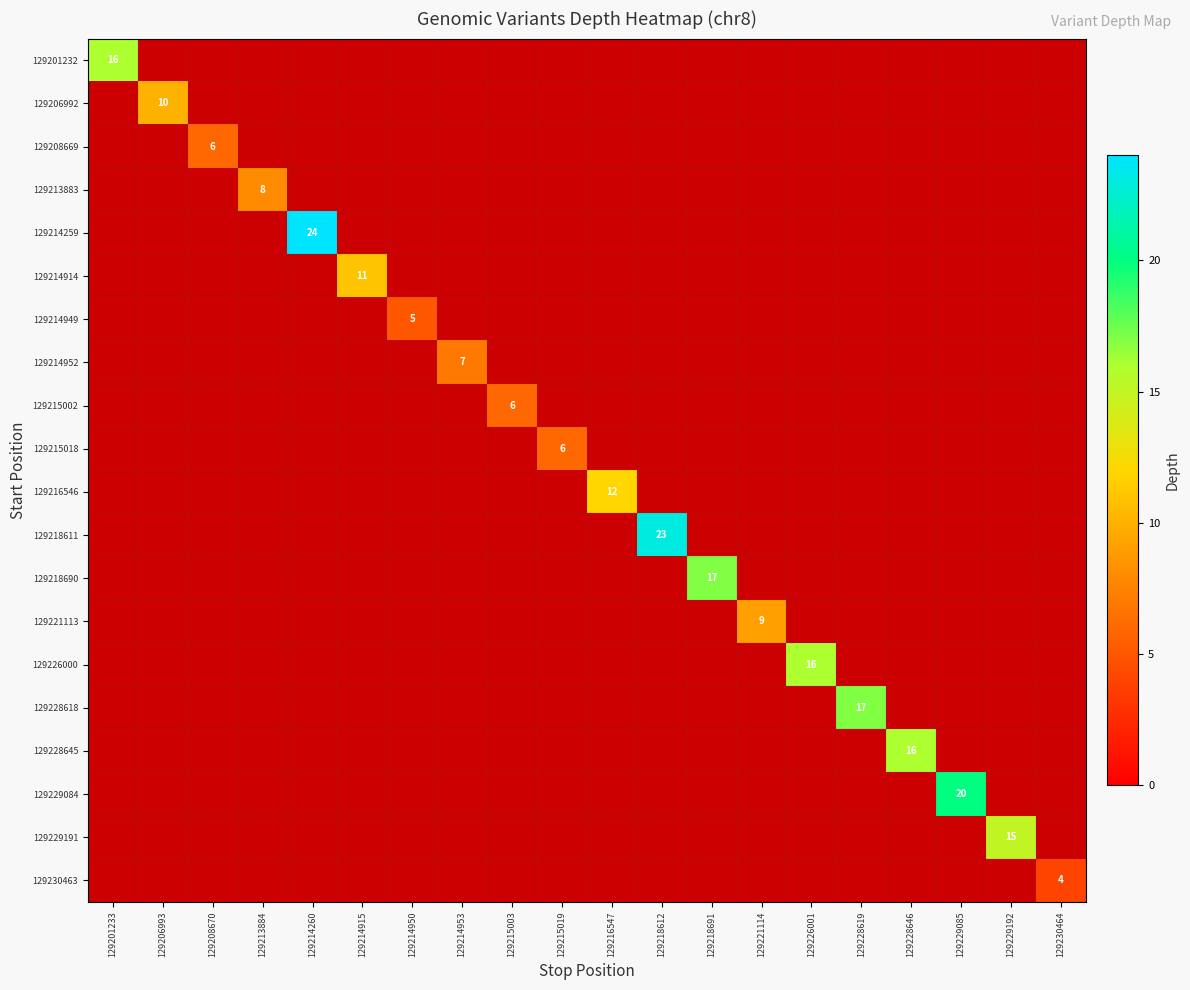

True or false: 129230463 has a value of 4 at 129230464.

True